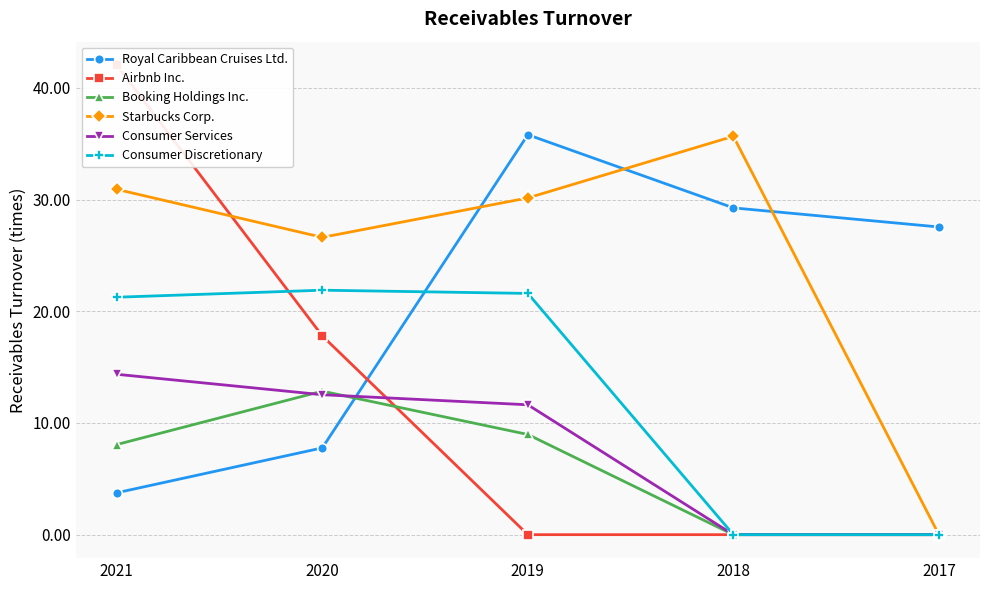

What is the maximum value shown in the chart?

42.0